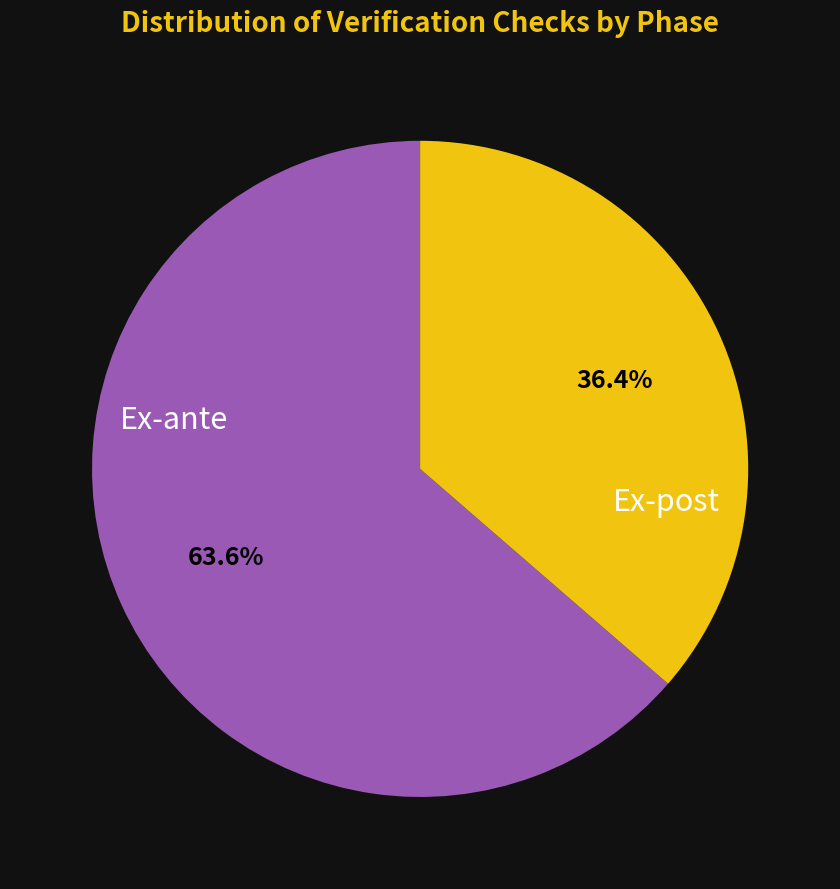

How many segments does this pie chart have?

2